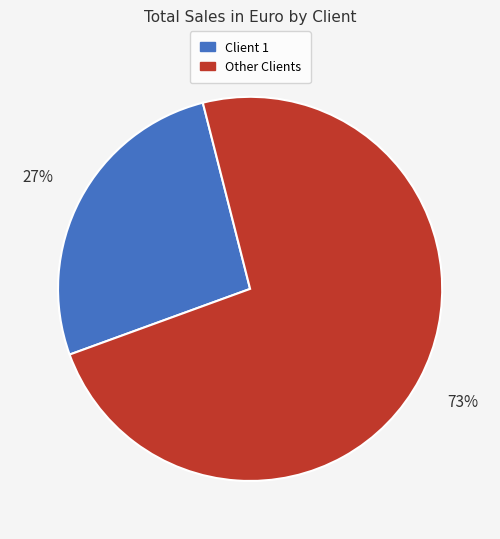

To the nearest percent, what percentage of the pie is Other Clients?

73%